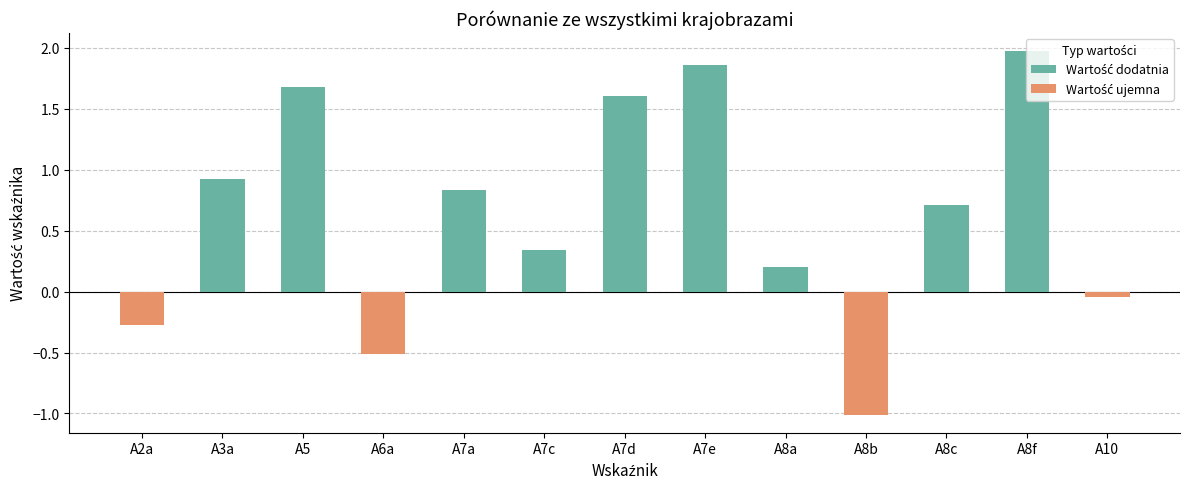

Between A5 and A7c, which is larger?

A5